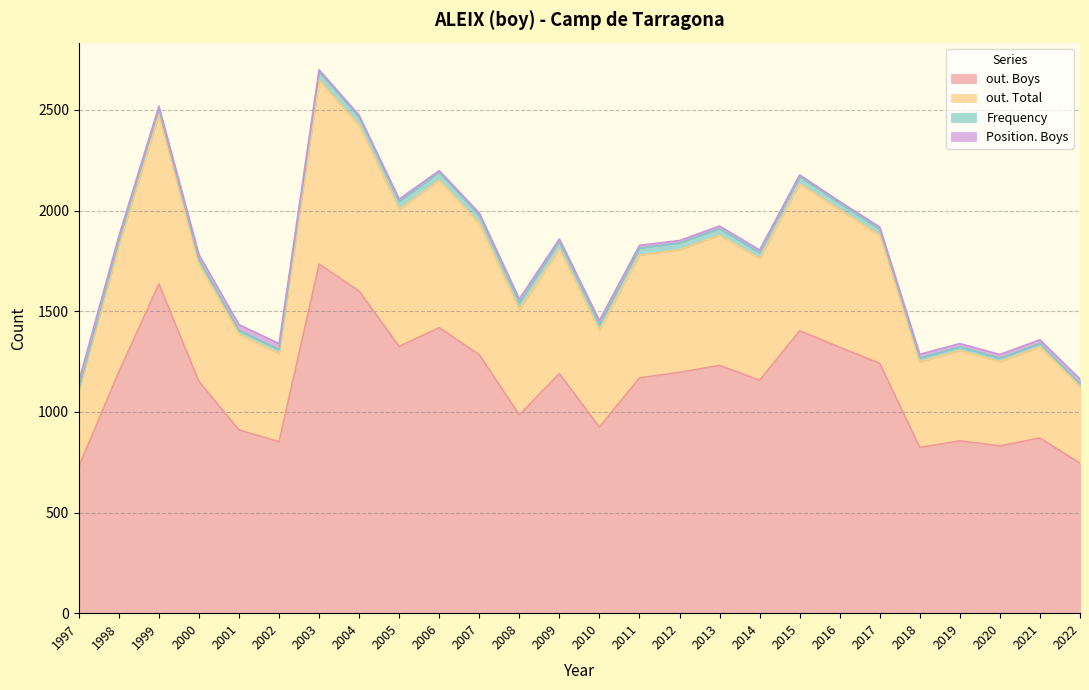

What is the highest value of the out. Boys series?

1734